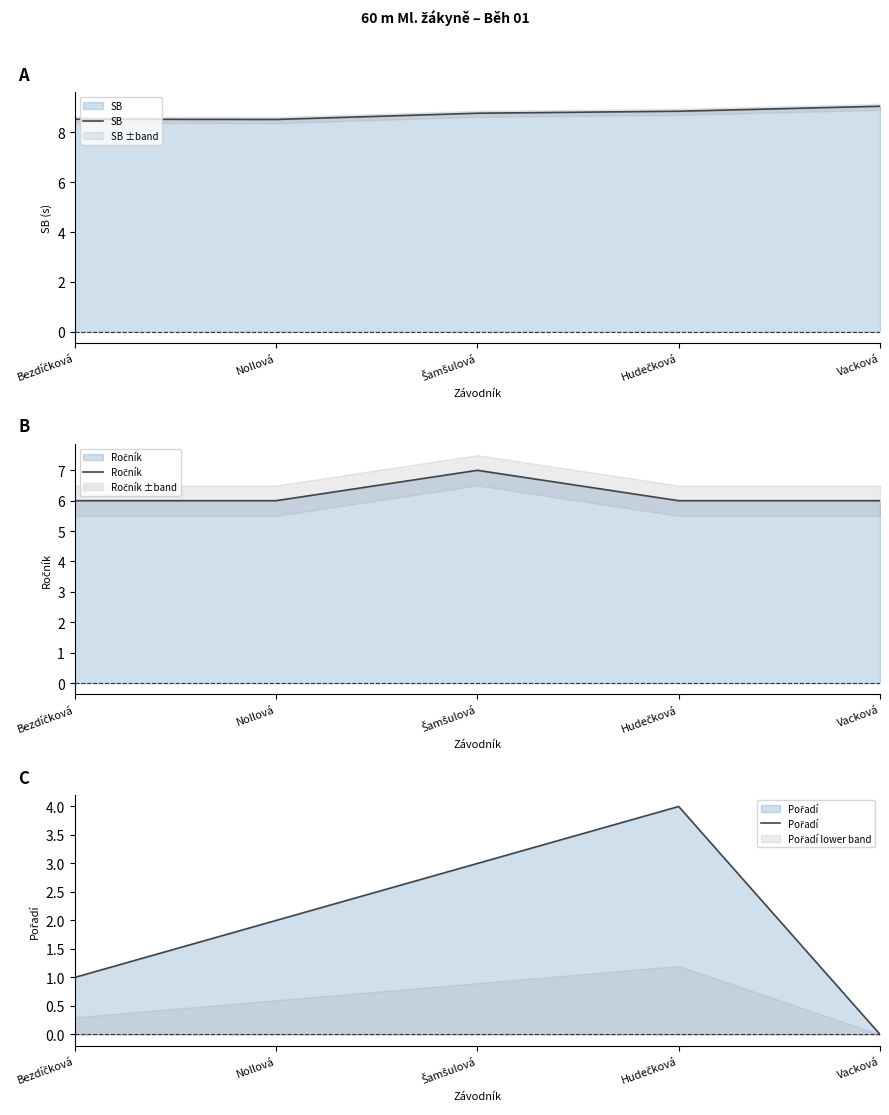

Which series has the largest total across all categories?

SB